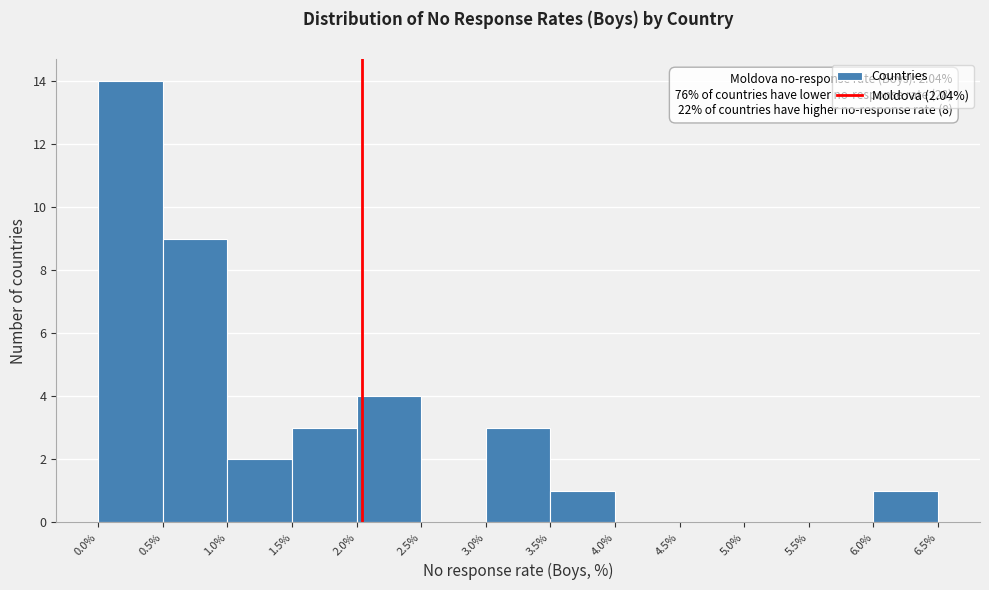

Which range on the x-axis has the tallest bar?

0.0% to 0.5%